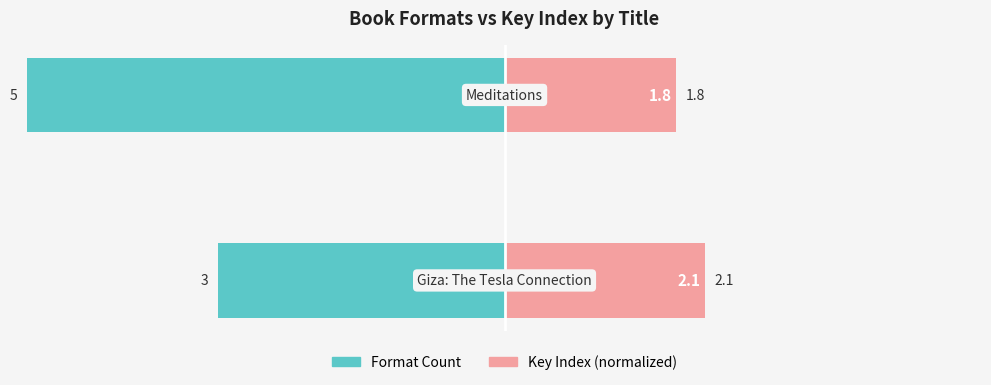

What is the difference between the Key Index (normalized) values at 1 and 0?

0.3